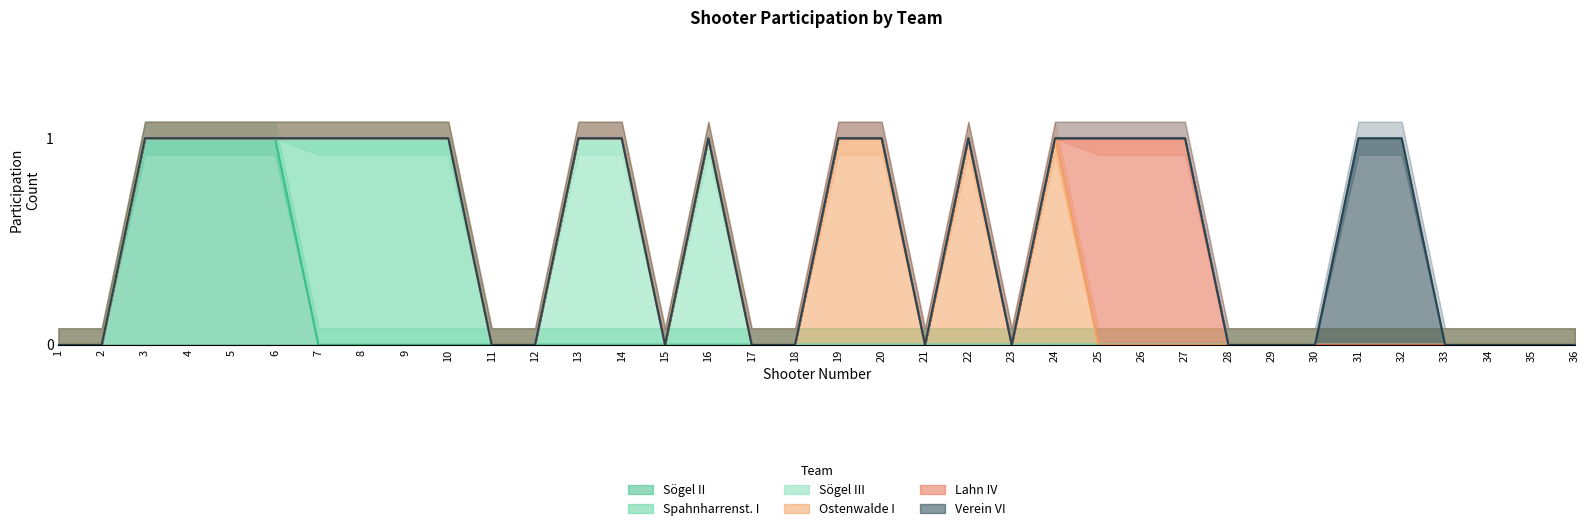

What is the maximum value for Spahnharrenst. I?

1